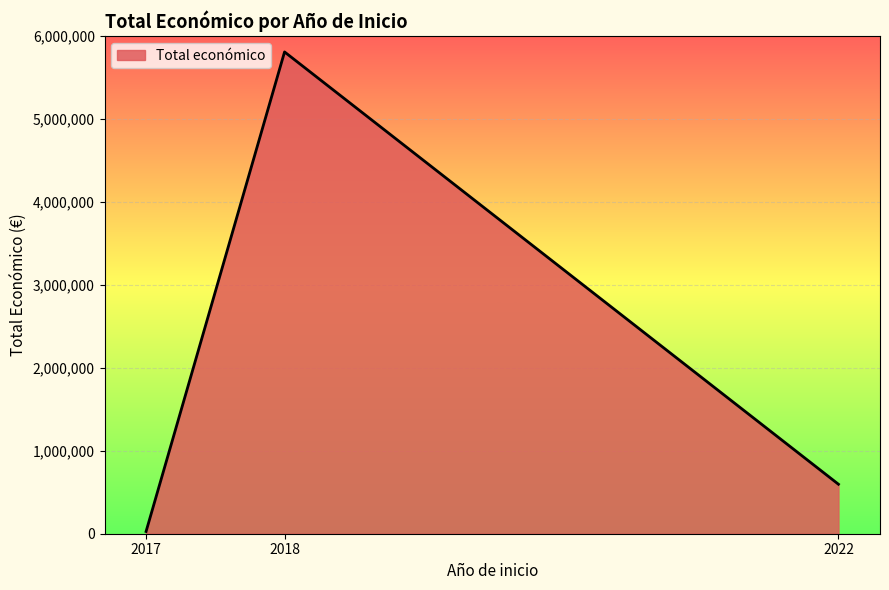

Rank the categories by value from highest to lowest.

2018, 2022, 2017